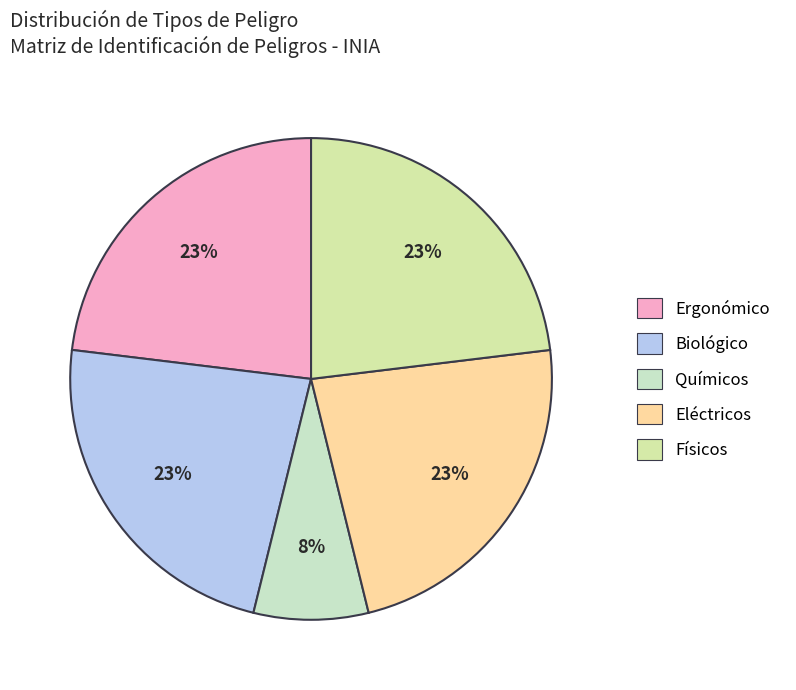

To the nearest percent, what is the average slice percentage?

20%